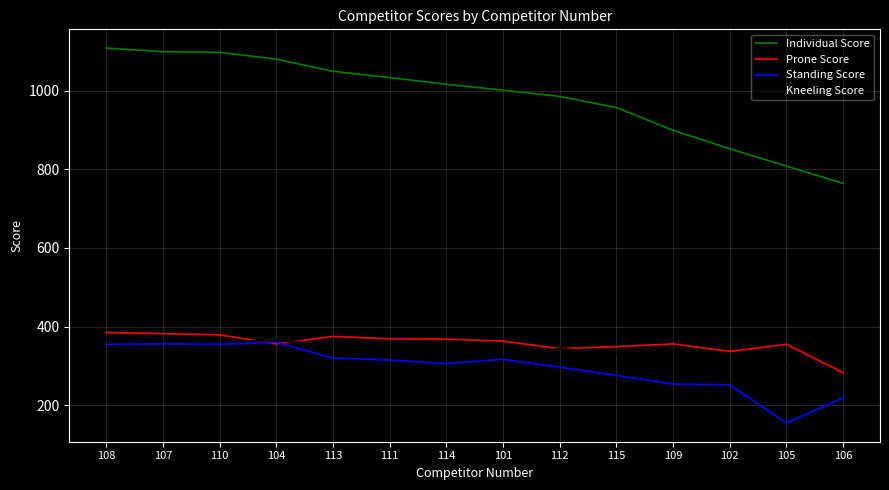

Between 112 and 105, which series saw the biggest shift?

Individual Score